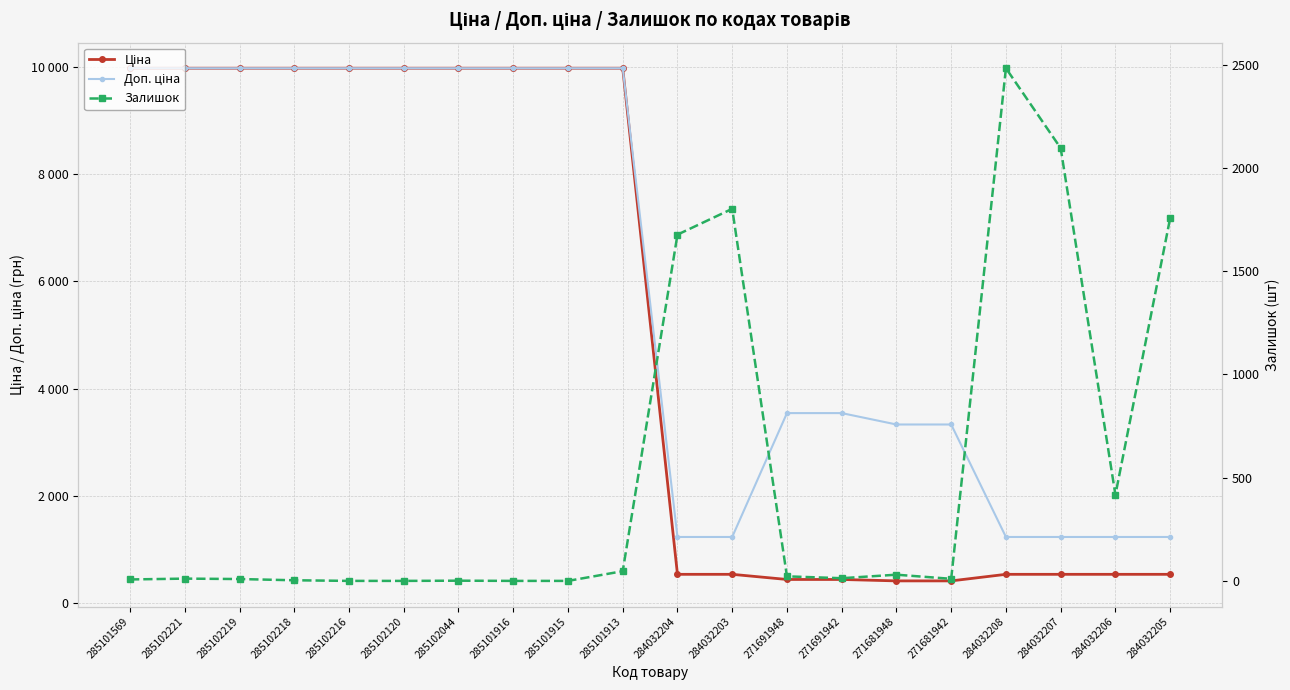

Reading left to right, what are all the values shown in this chart?

Ціна: 9975.0	9975.0	9975.0	9975.0	9975.0	9975.0	9975.0	9975.0	9975.0	9975.0	539.0	539.0	443.1	443.1	416.6	416.6	539.0	539.0	539.0	539.0
Доп. ціна: 9975.0	9975.0	9975.0	9975.0	9975.0	9975.0	9975.0	9975.0	9975.0	9975.0	1235.4	1235.4	3545.0	3545.0	3332.5	3332.5	1235.4	1235.4	1235.4	1235.4
Залишок: 7.0	11.0	9.0	3.0	0.0	0.0	1.0	0.0	0.0	47.0	1677.0	1802.0	22.0	13.0	30.0	10.0	2483.0	2096.0	417.0	1757.0